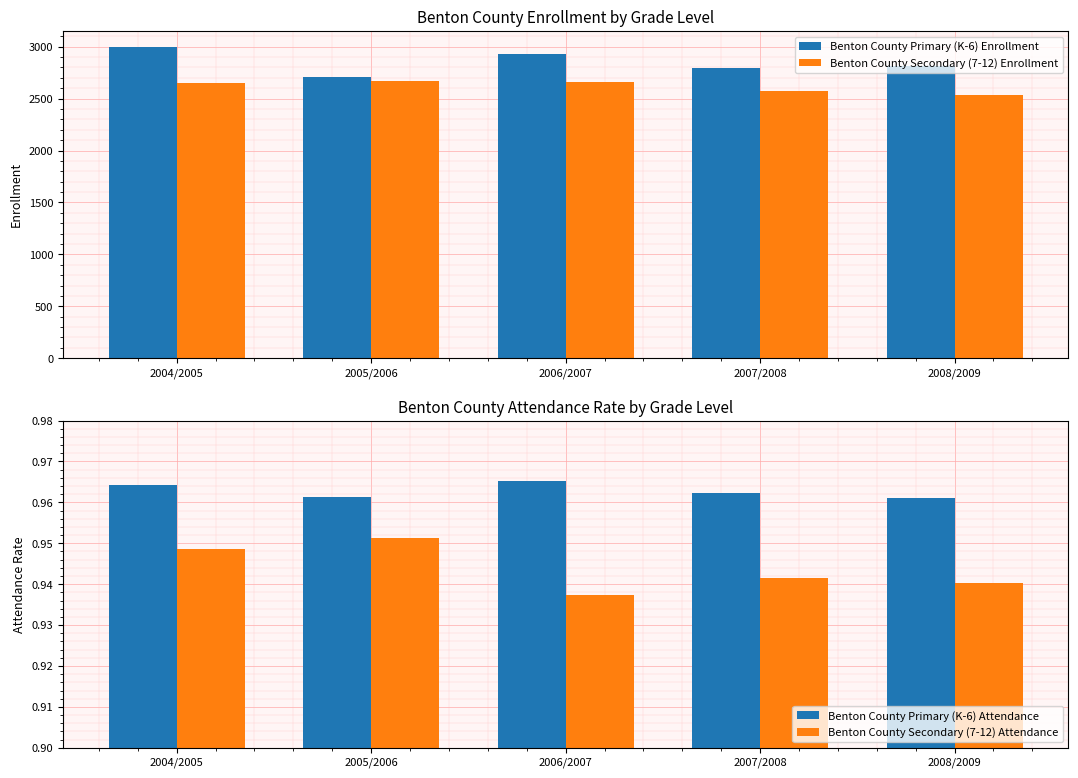

How many series are shown in this chart?

4